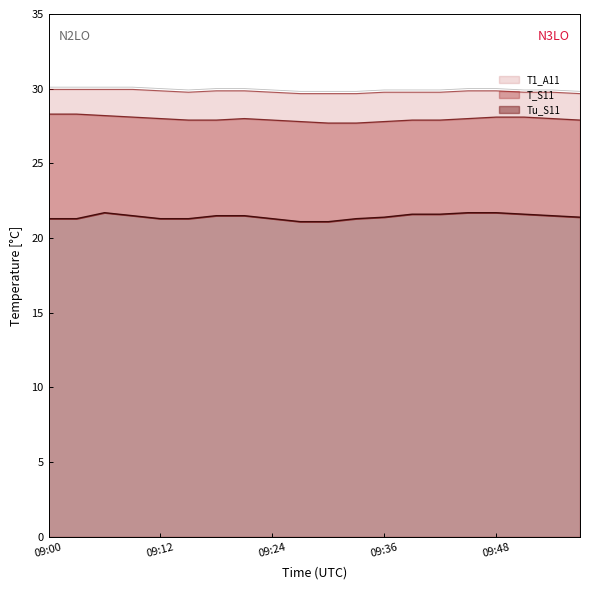

Is it true that T1_A11 equals 17.5 at 09:18?

False